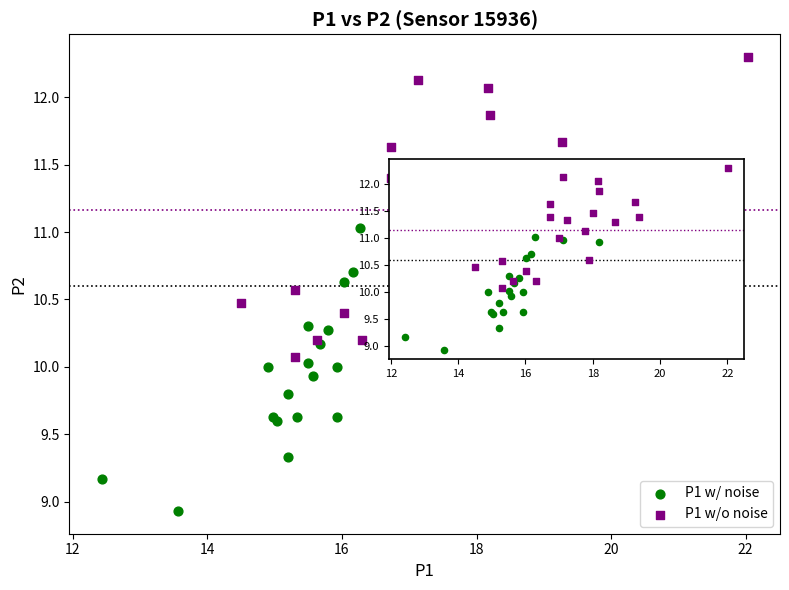

Which series contains the lowest Y value?

P1 w/ noise